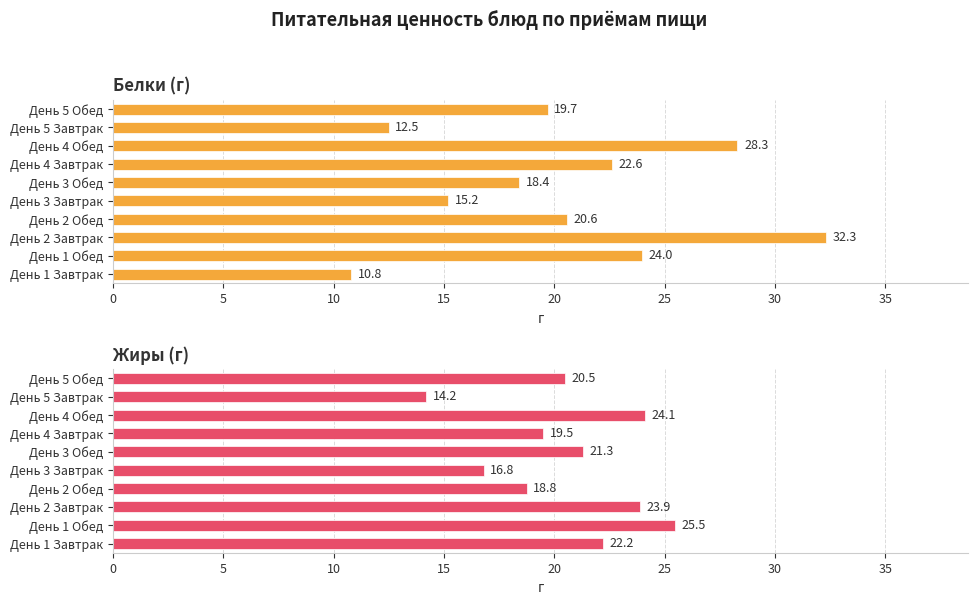

Is it true that Белки (г) equals 10.8 at День 1 Завтрак?

True